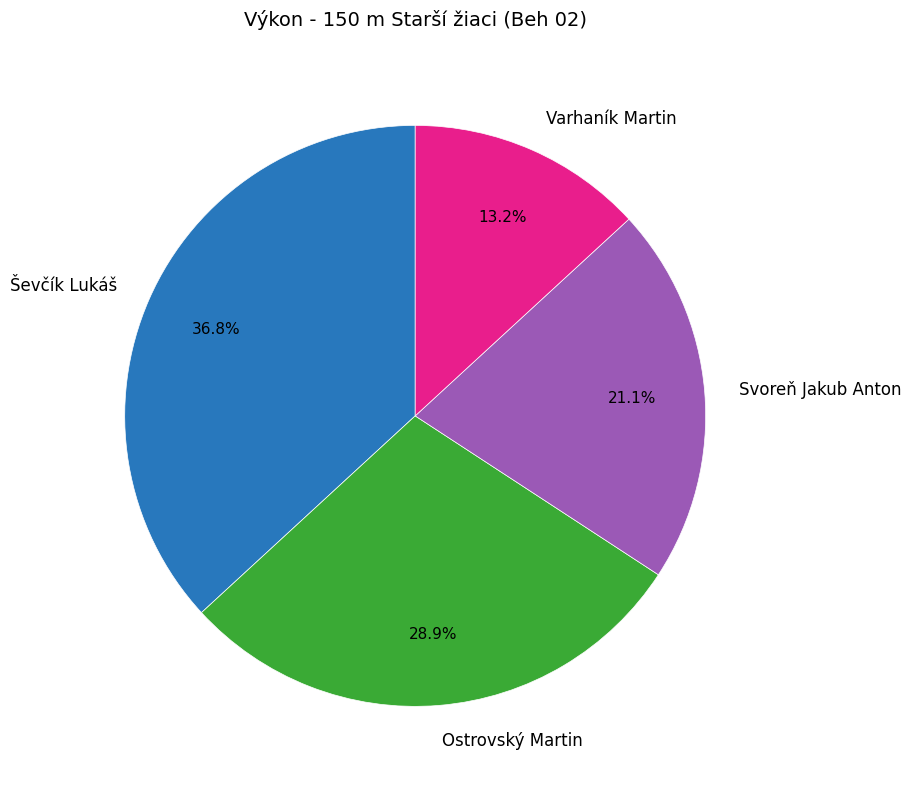

Does Varhaník Martin represent more than half of the total?

No